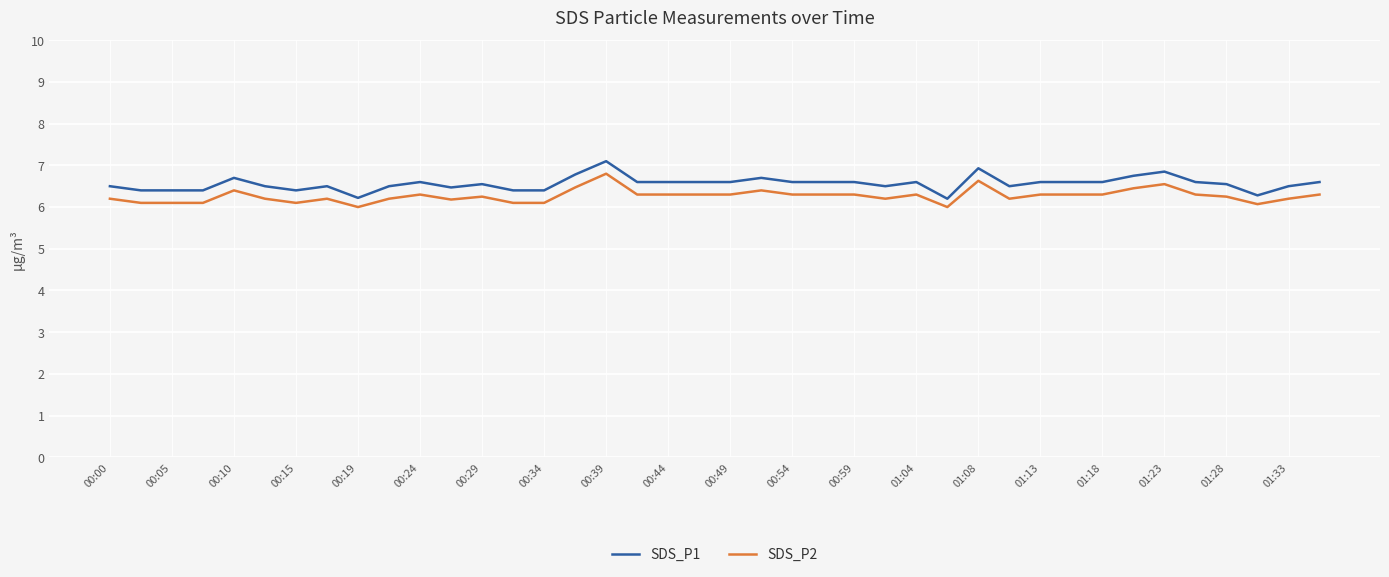

Which series has the widest spread of values?

SDS_P1